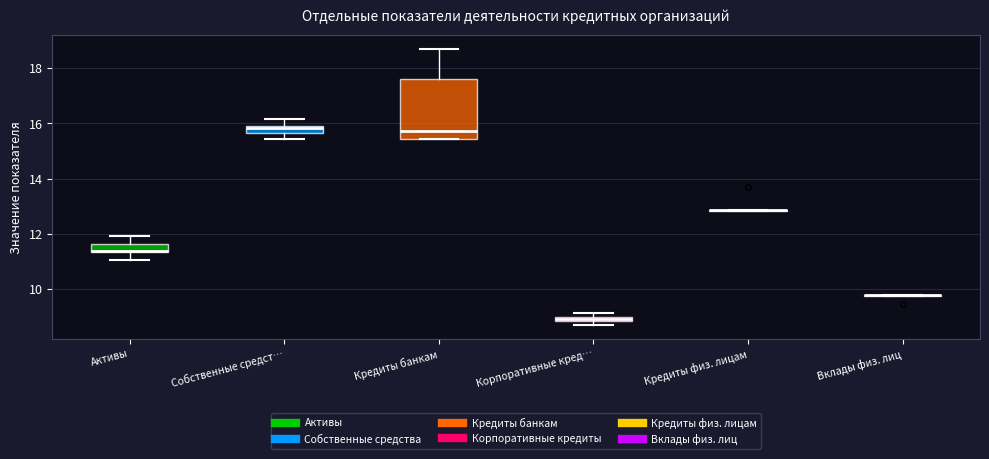

Comparing the boxes themselves (not the whiskers), which one is the tallest?

Кредиты банкам